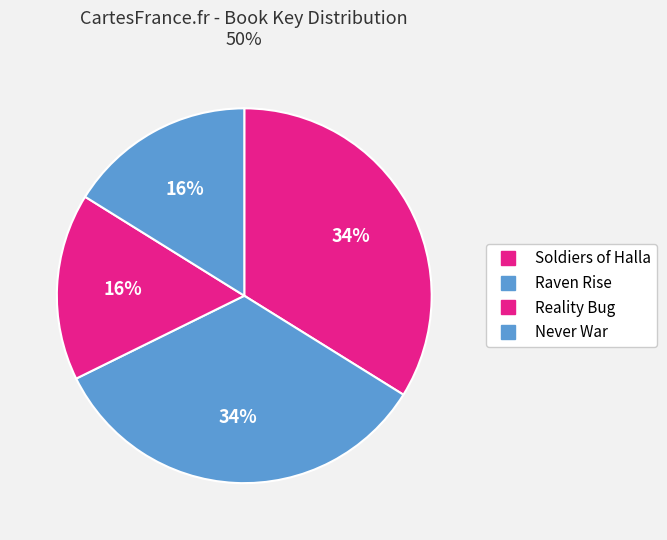

How many segments does this pie chart have?

4